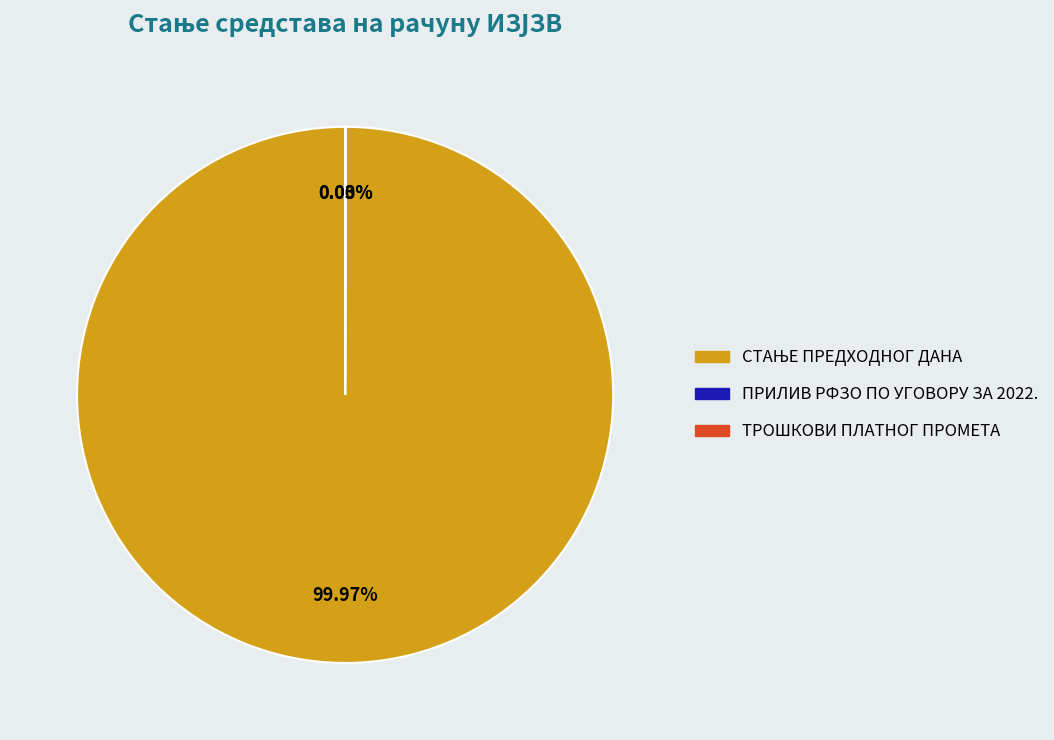

Does any single category account for the majority?

Yes